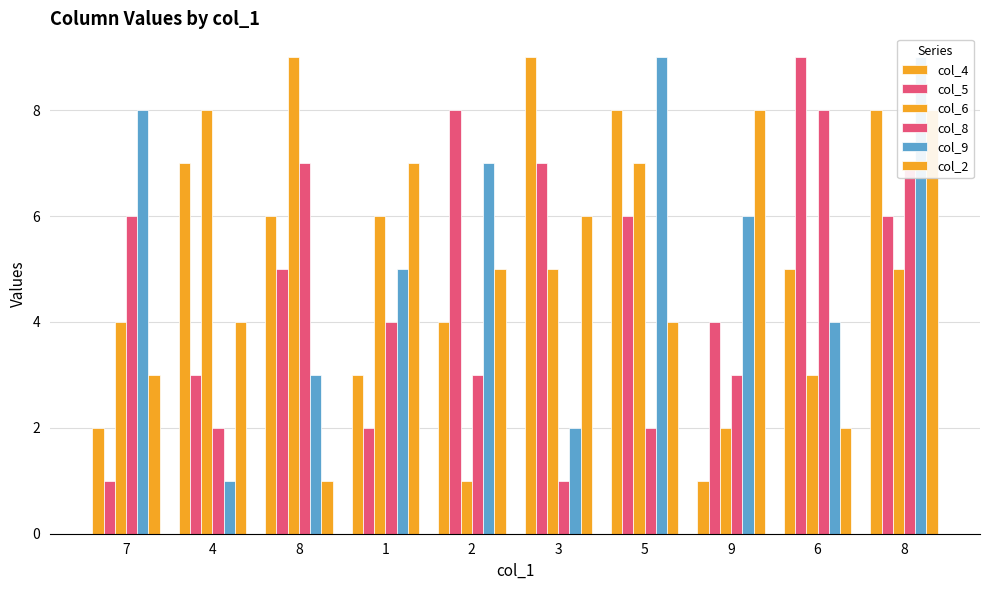

What is the difference between the highest and lowest values at 8?

8